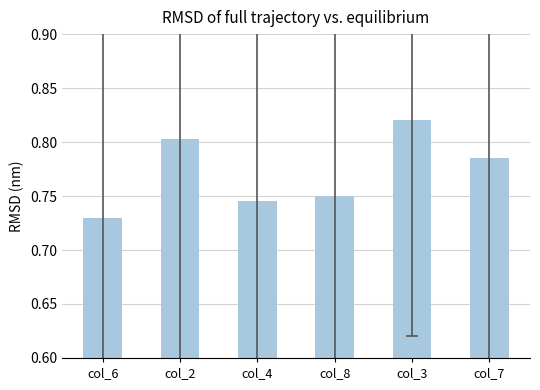

What is the difference between the maximum and minimum values?

0.1